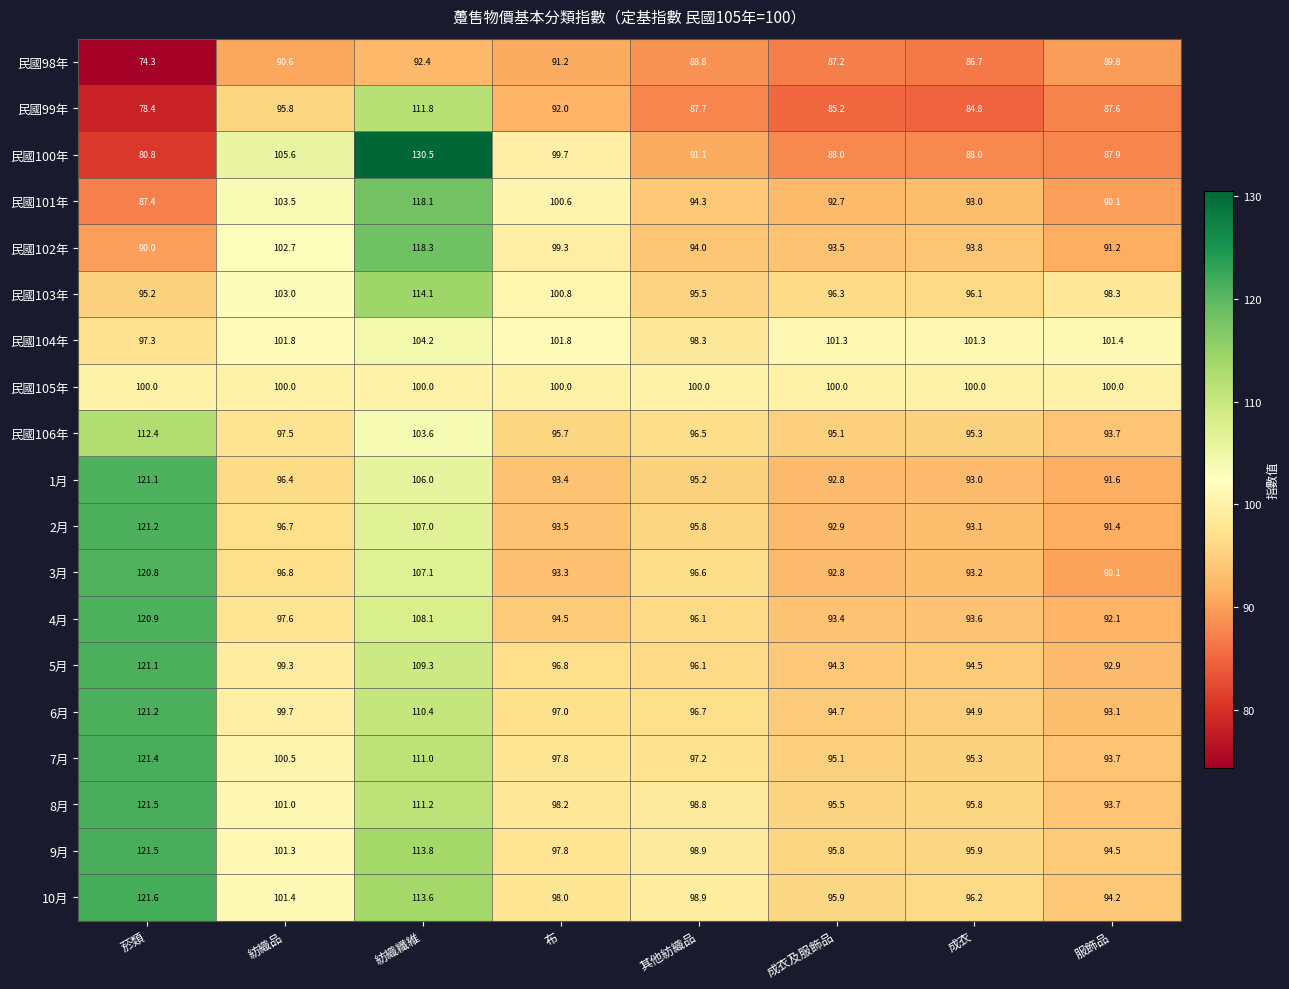

Where does the 8月 series first go above 98?

菸類